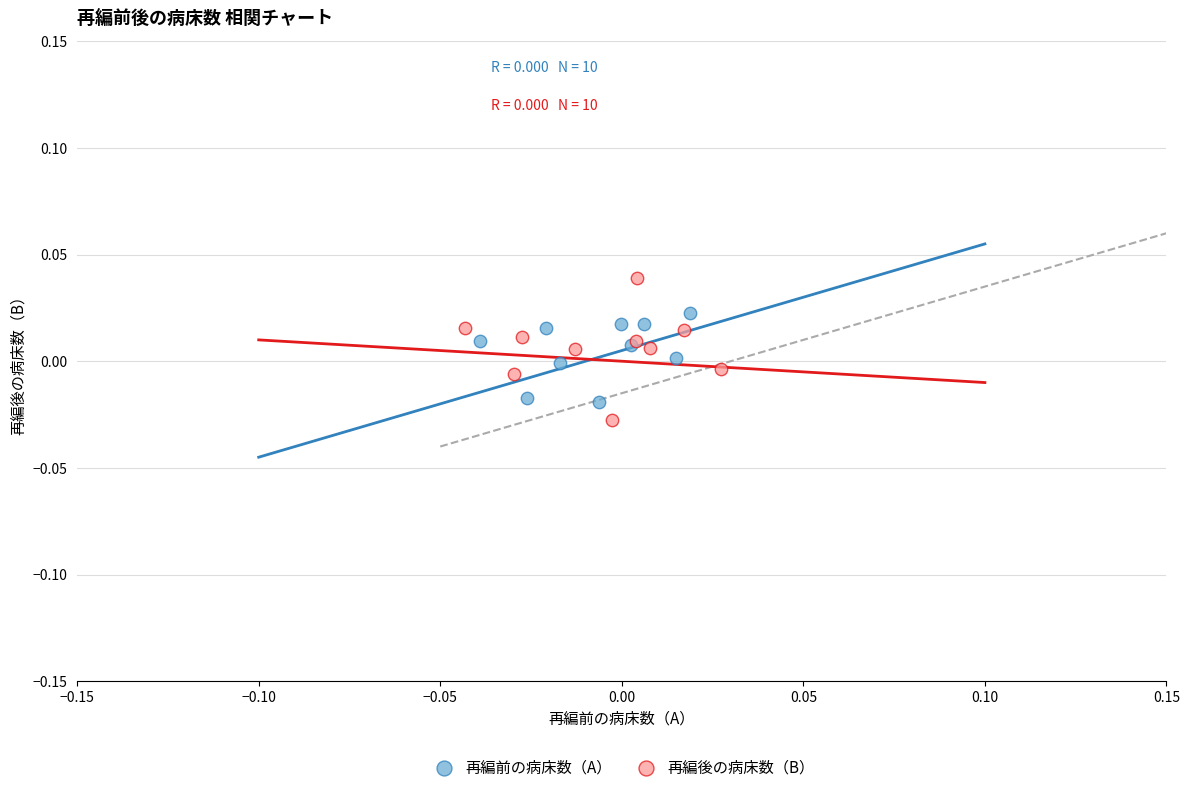

Which series reaches the maximum Y coordinate?

再編後の病床数（B）